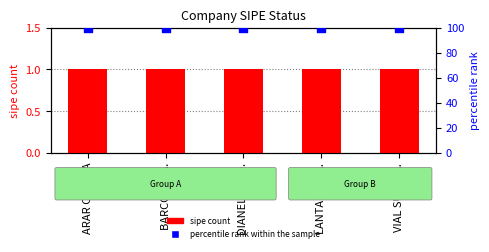

Which series has the largest total across all categories?

percentile rank within the sample